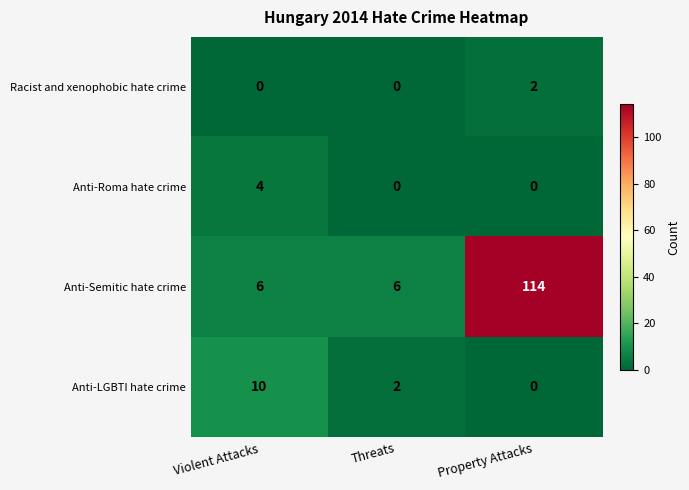

Reading left to right, transcribe all the data shown in this chart.

Racist and xenophobic hate crime: Violent Attacks=0	Threats=0	Property Attacks=2
Anti-Roma hate crime: Violent Attacks=4	Threats=0	Property Attacks=0
Anti-Semitic hate crime: Violent Attacks=6	Threats=6	Property Attacks=114
Anti-LGBTI hate crime: Violent Attacks=10	Threats=2	Property Attacks=0